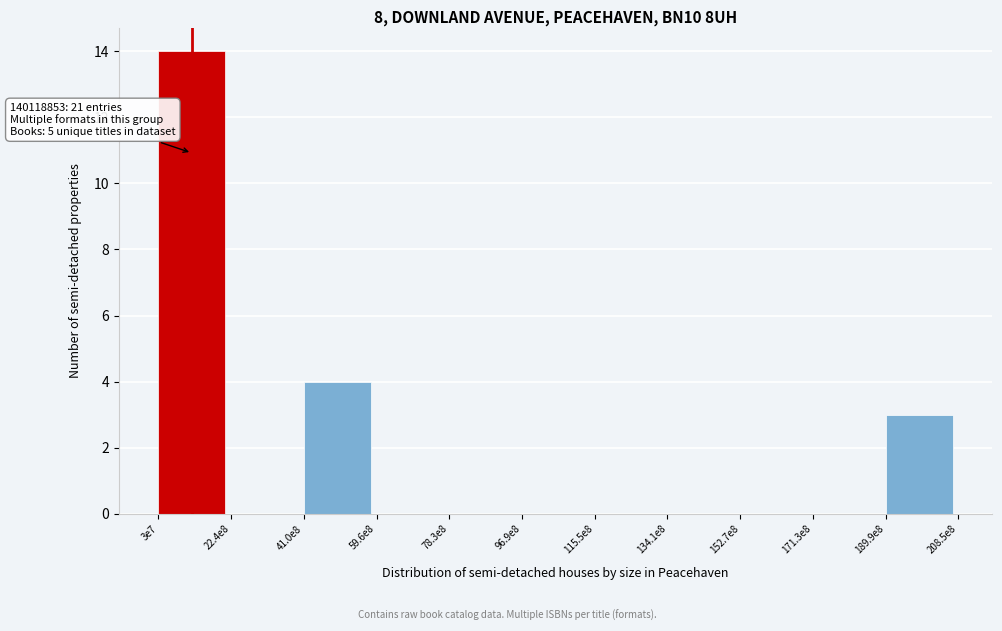

Reading left to right, what are all the values shown in this chart?

3e7=14	22.4e8=0	41.0e8=4	59.6e8=0	78.3e8=0	96.9e8=0	115.5e8=0	134.1e8=0	152.7e8=0	171.3e8=0	189.9e8=3